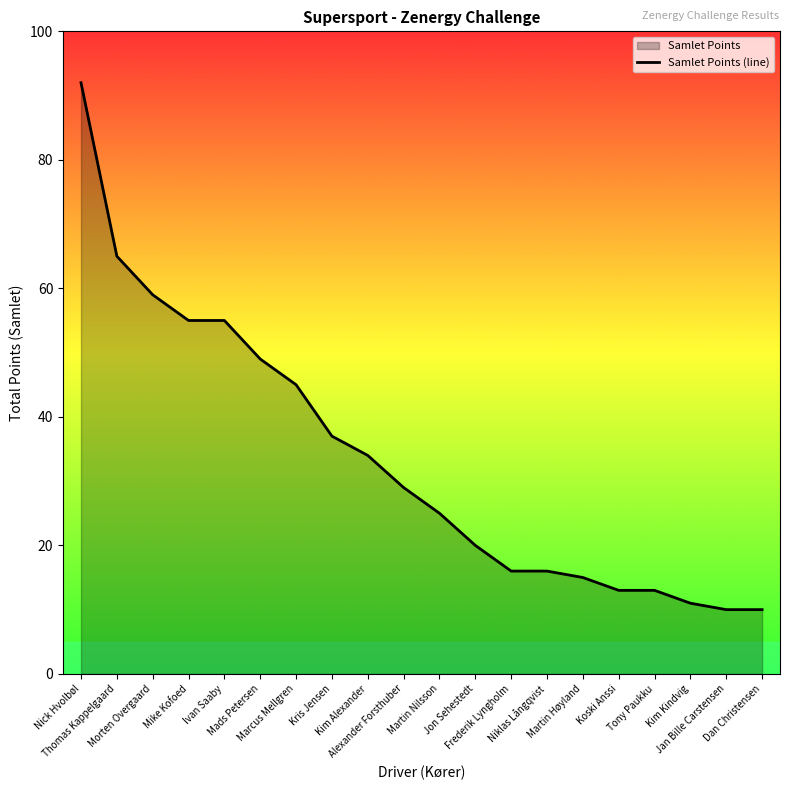

Where does the data first go above 29?

Nick Hvolbøl